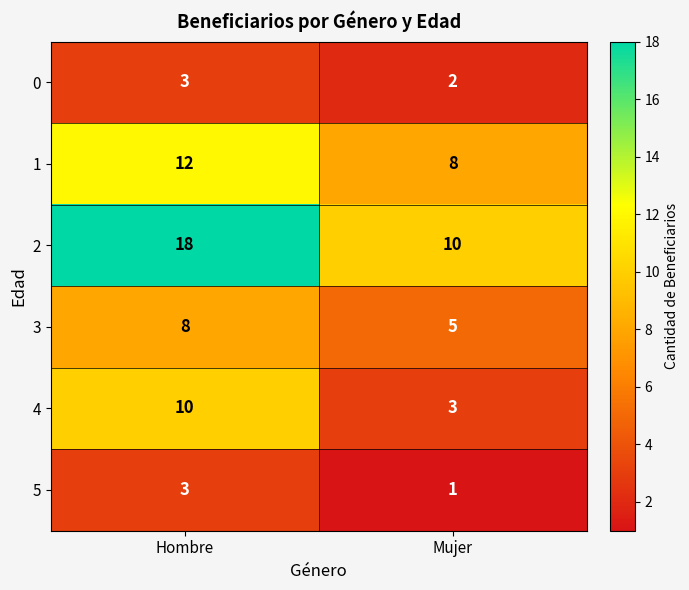

At which category is the sum across all series the highest?

Hombre